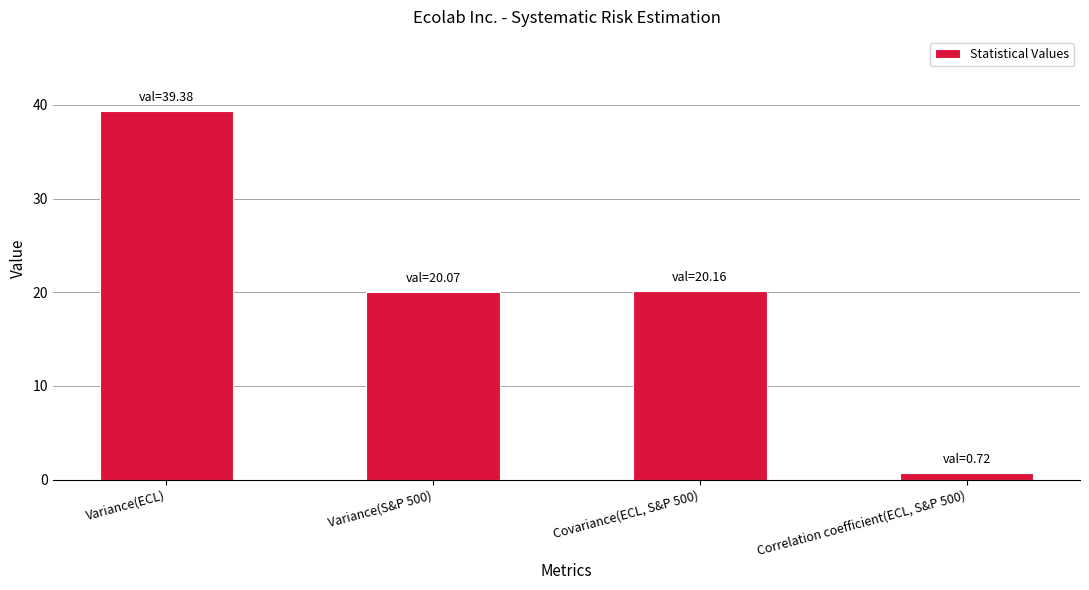

What is the difference between the maximum and second lowest values?

19.3